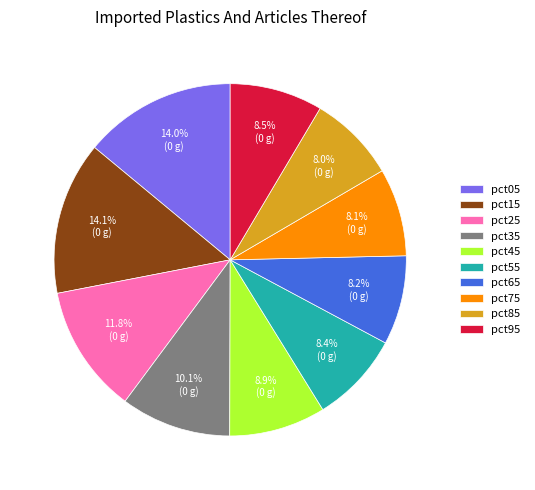

What percentage do pct05 and pct25 together represent?

25.8%